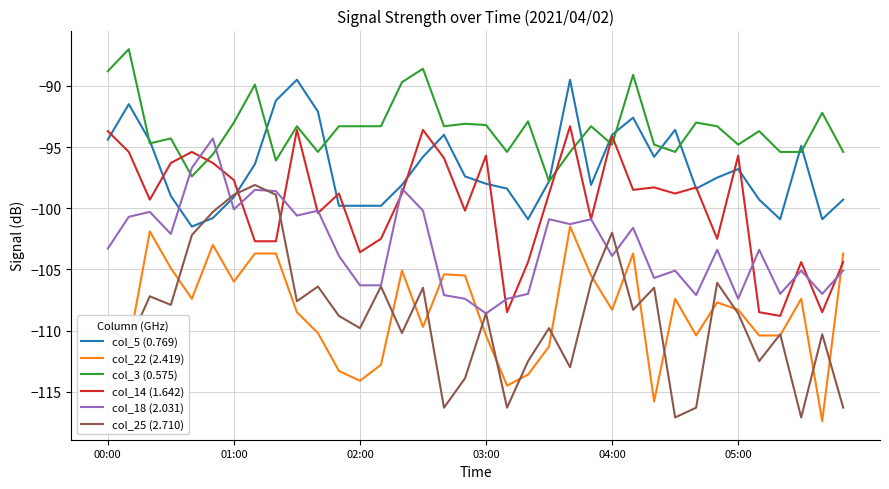

Which series has the largest range (max minus min)?

col_25 (2.710)